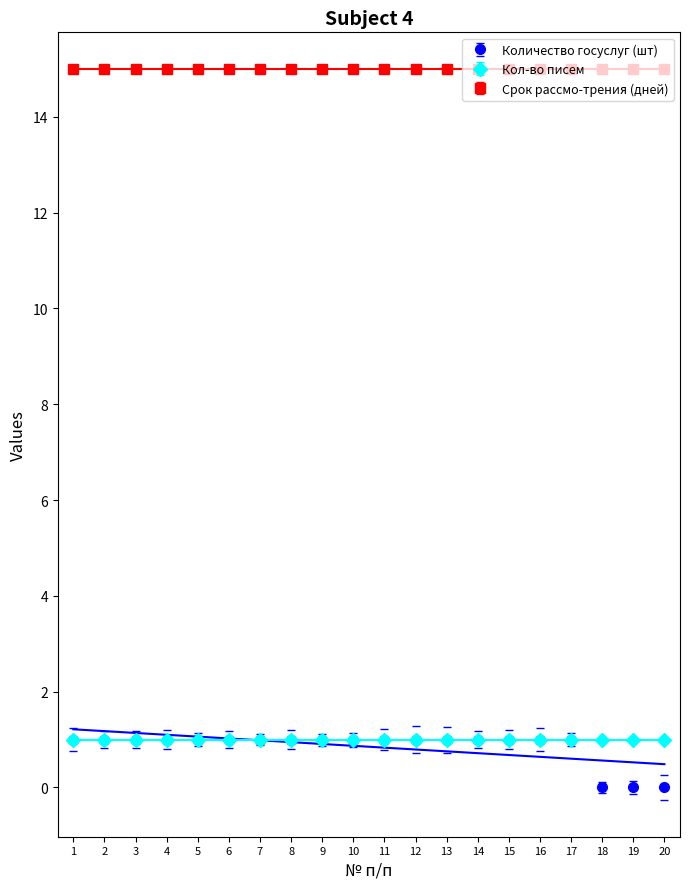

Reading right to left, what are all the values shown in this chart?

Количество госуслуг (шт): 20=0	19=0	18=0	17=1	16=1	15=1	14=1	13=1	12=1	11=1	10=1	9=1	8=1	7=1	6=1	5=1	4=1	3=1	2=1	1=1
Кол-во писем: 20=1	19=1	18=1	17=1	16=1	15=1	14=1	13=1	12=1	11=1	10=1	9=1	8=1	7=1	6=1	5=1	4=1	3=1	2=1	1=1
Срок рассмо-трения (дней): 20=15	19=15	18=15	17=15	16=15	15=15	14=15	13=15	12=15	11=15	10=15	9=15	8=15	7=15	6=15	5=15	4=15	3=15	2=15	1=15